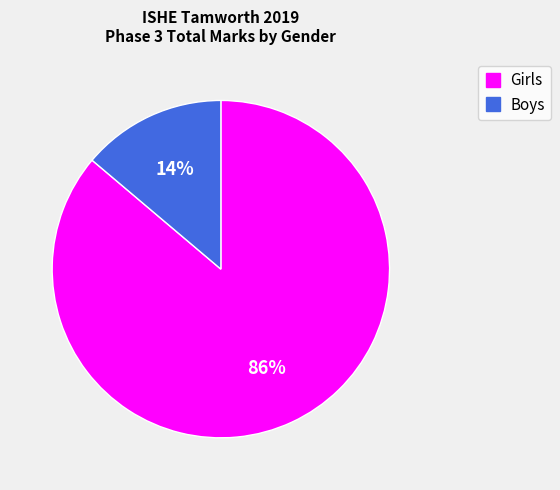

Is there a majority slice in this chart?

Yes